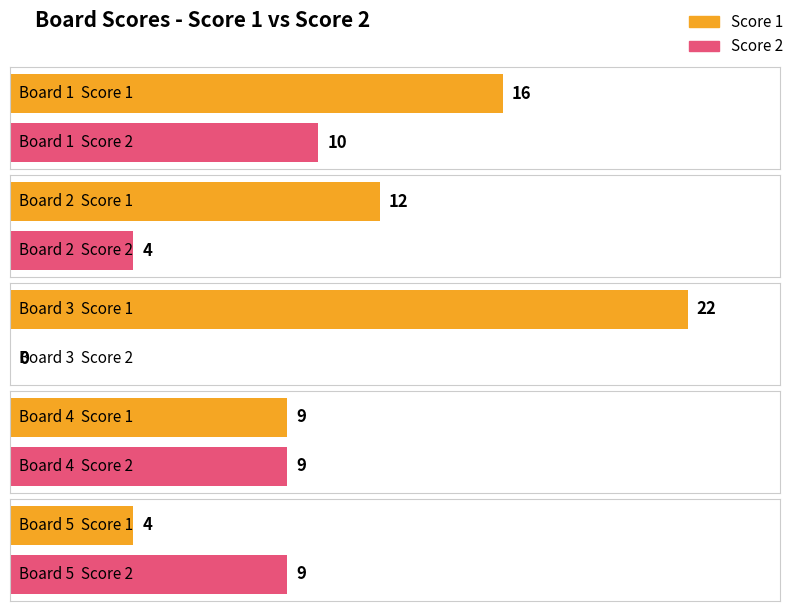

How many bars are there in each group?

2